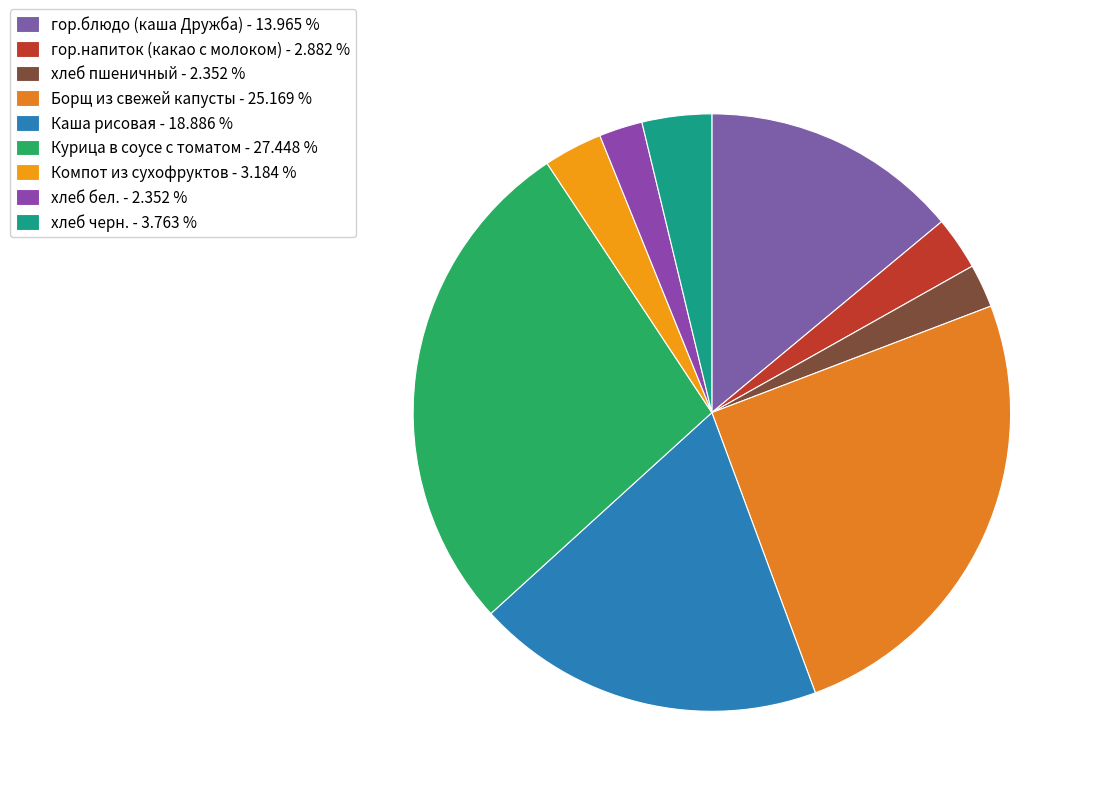

What portion of the pie excludes хлеб черн.?

96.2%